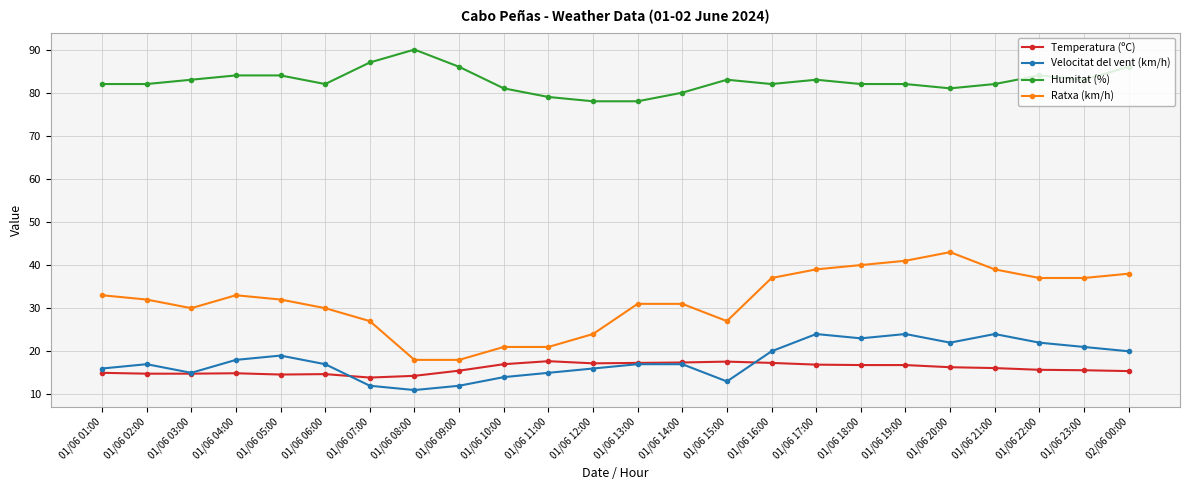

What is the difference between the highest and lowest values at 01/06 11:00?

64.0